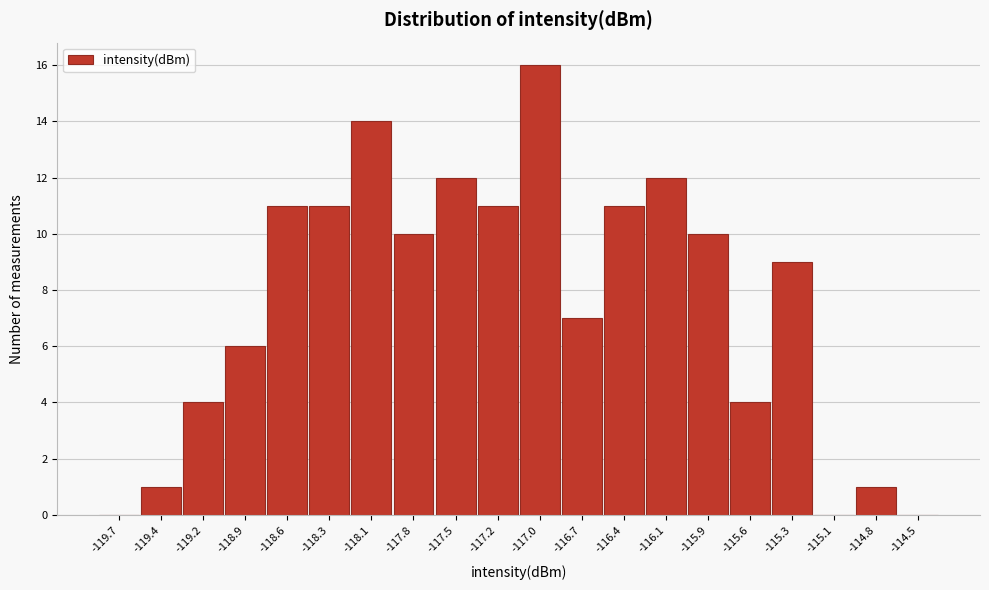

Reading left to right, what are all the values shown in this chart?

-119.7=0	-119.4=1	-119.2=4	-118.9=6	-118.6=11	-118.3=11	-118.1=14	-117.8=10	-117.5=12	-117.2=11	-117.0=16	-116.7=7	-116.4=11	-116.1=12	-115.9=10	-115.6=4	-115.3=9	-115.1=0	-114.8=1	-114.5=0